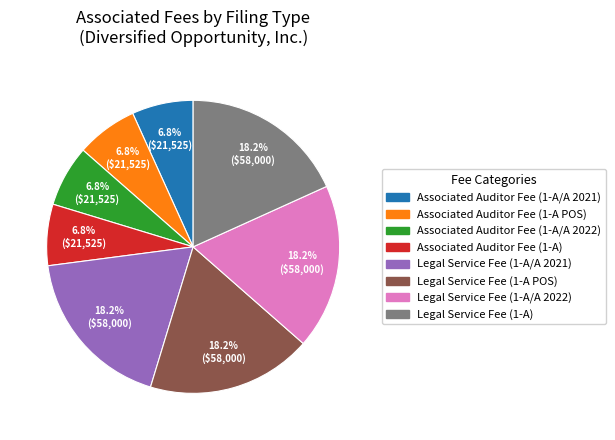

Is there any slice that represents more than half of the pie?

No